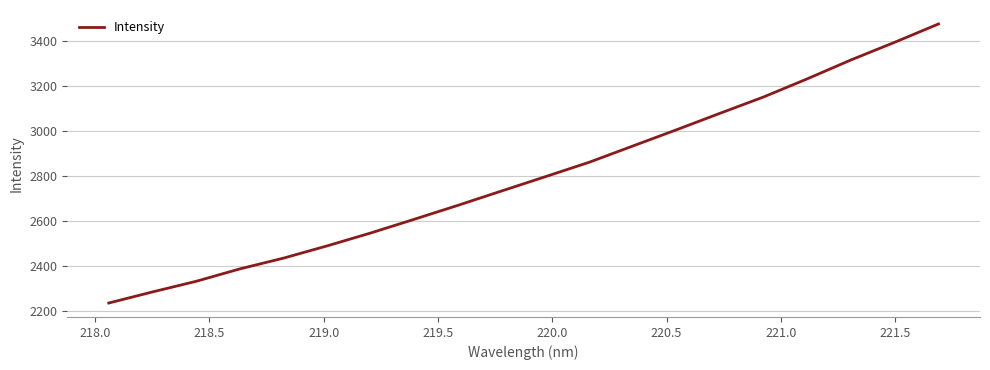

What is the greatest value displayed?

3476.0